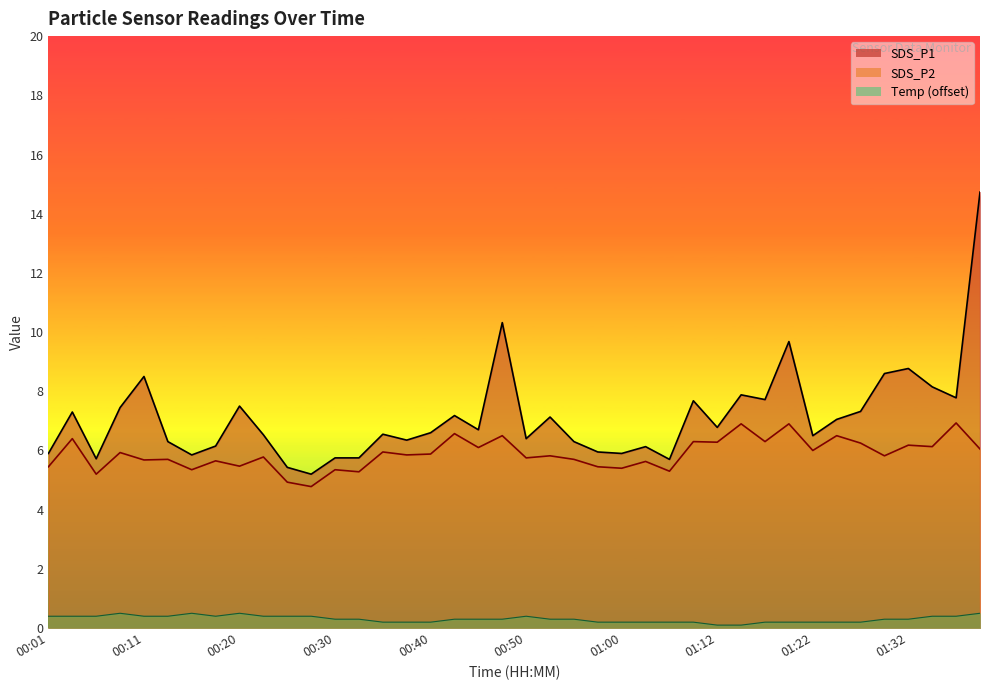

At how many categories does at least one series exceed 14?

1